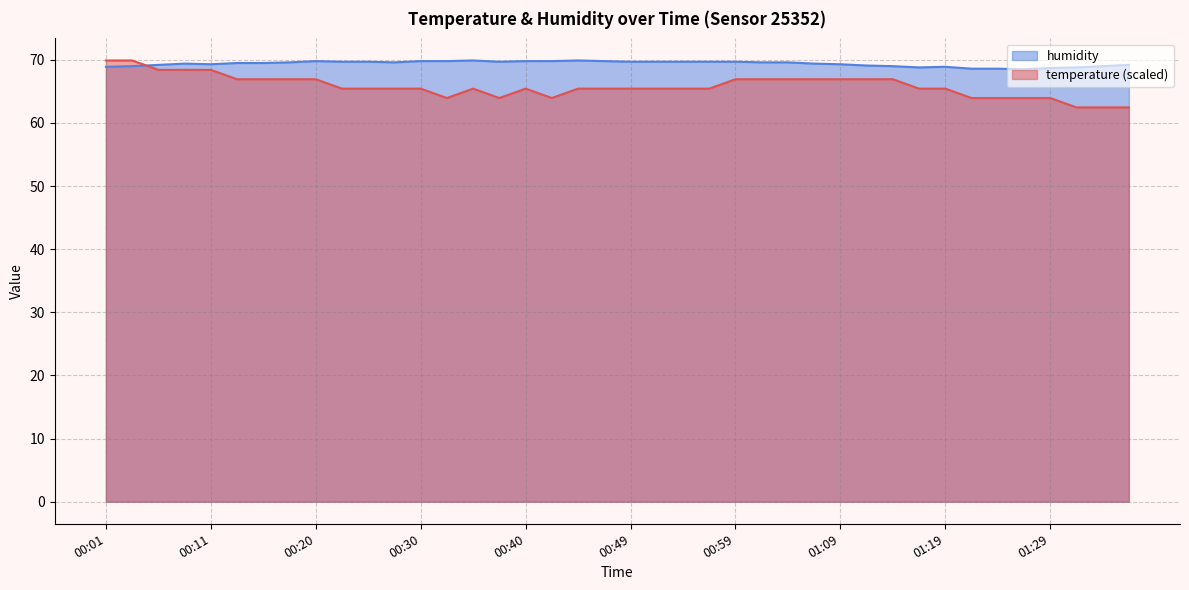

The humidity series shows 17.3 at 01:24. True or false?

False